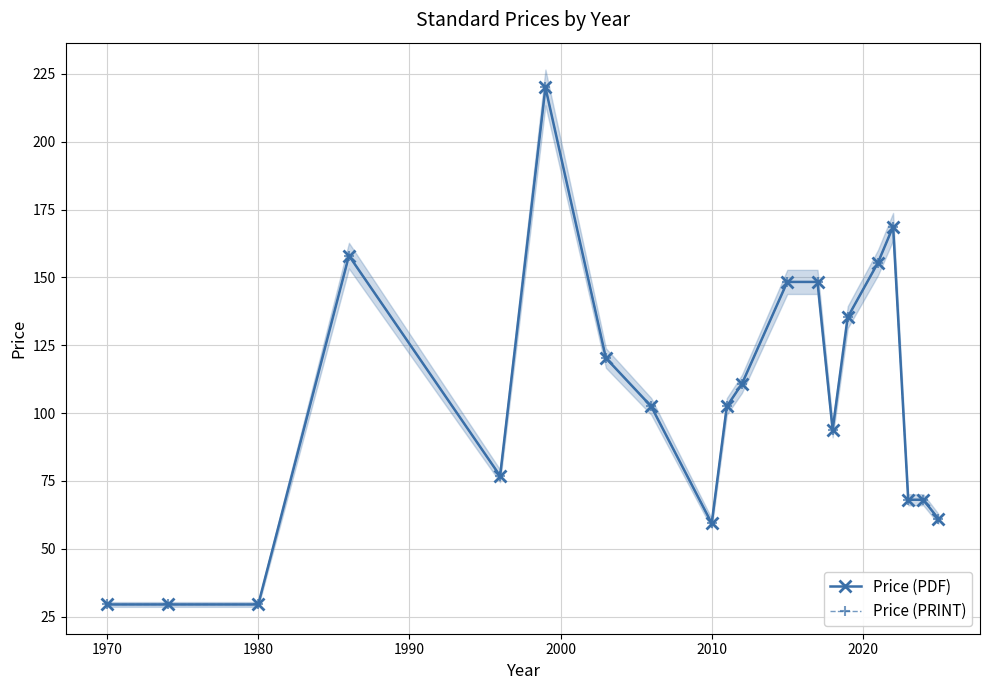

What position from the right is 8?

12